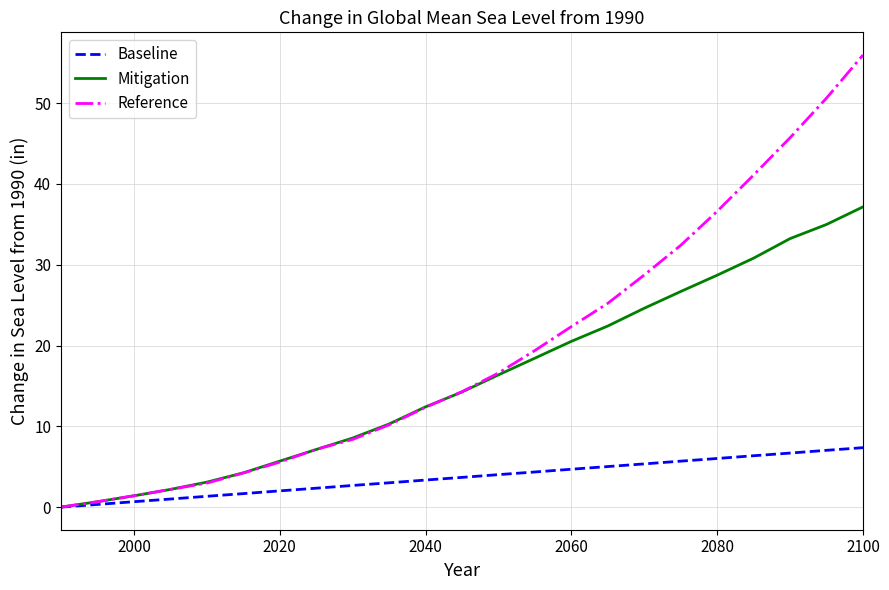

List the series in order of their peak value, lowest first.

Baseline, Mitigation, Reference